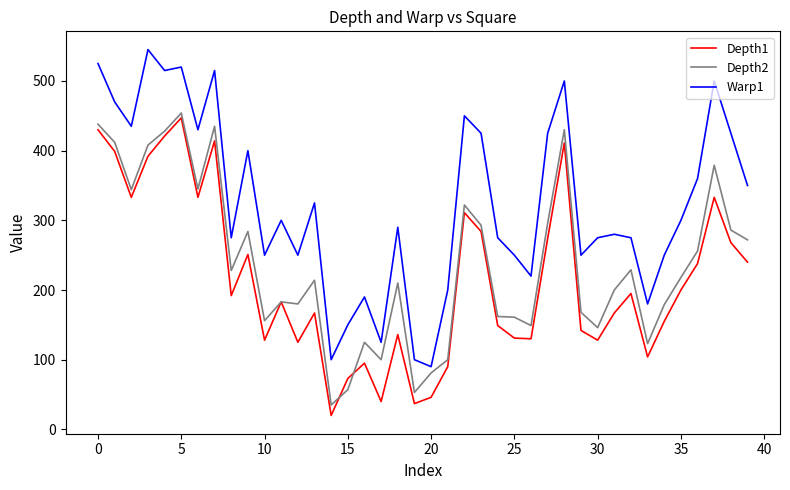

List the series in order of their overall mean, lowest first.

Depth1, Depth2, Warp1